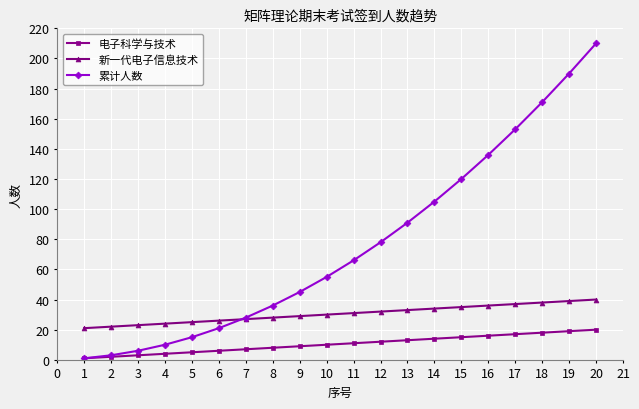

How many data points does each series have?

20